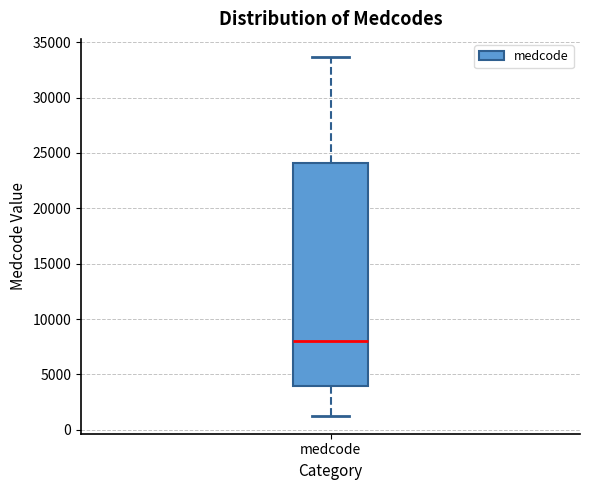

Read this box plot against the y-axis: the position of the median line, the range covered by the box, and the ends of both whiskers. The values are not printed on the chart, so give them approximately, as read against the axis.

median 8000, box 4000 to 24000, whiskers 1500 to 33500